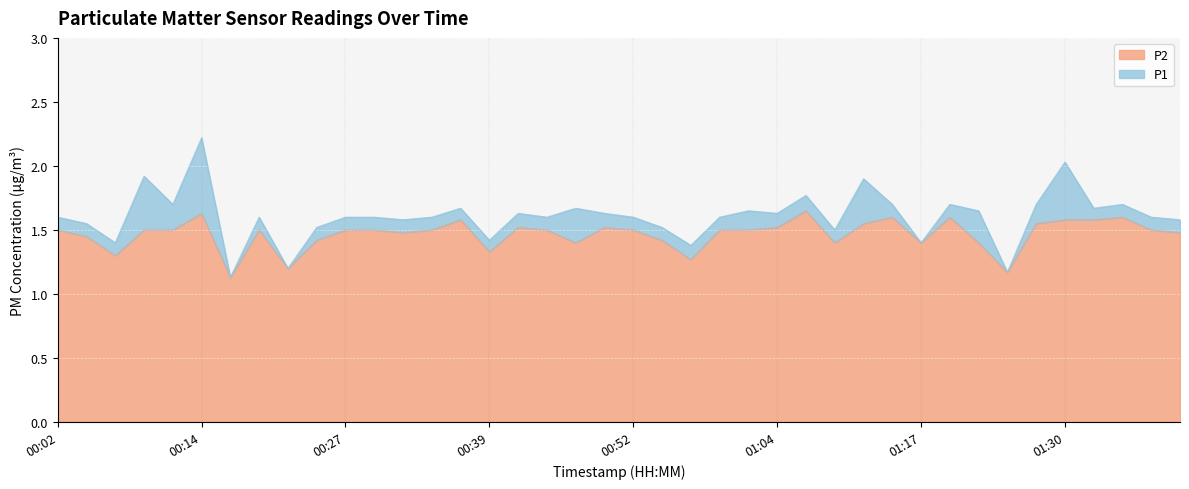

What are all the series names shown in the legend?

P2, P1